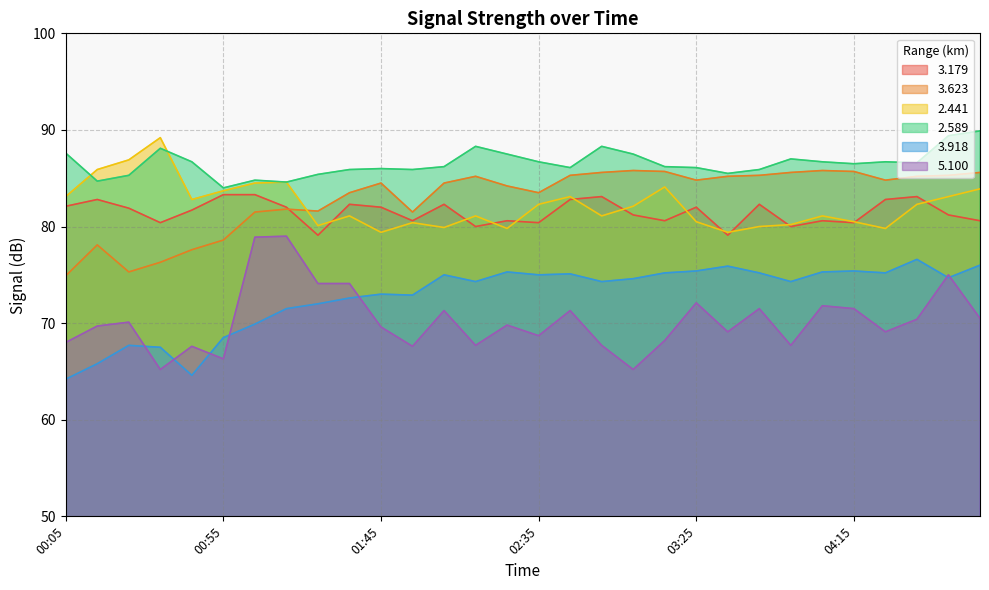

What is the total value across all series at 04:45?

488.7